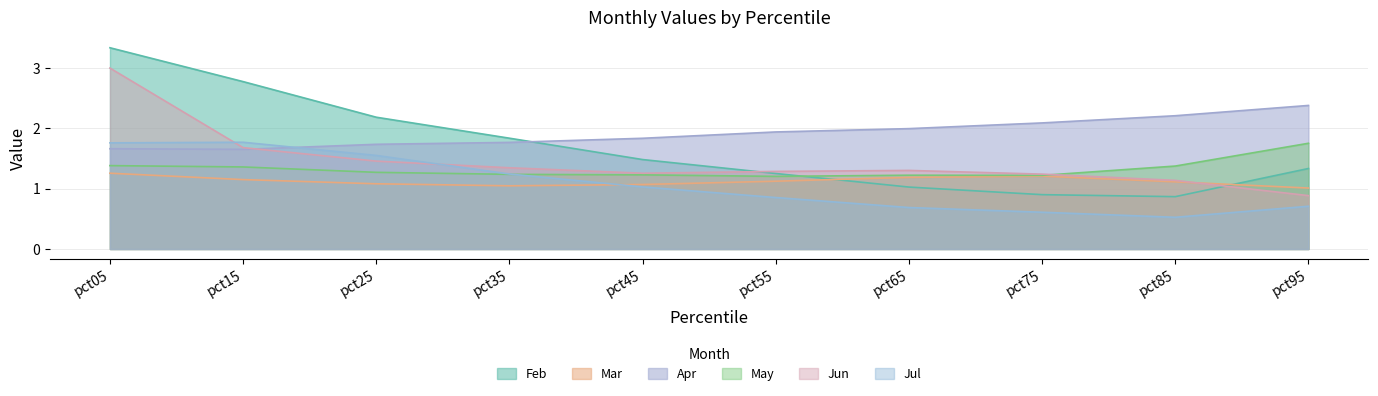

How many interior local peaks does the Mar series have?

1